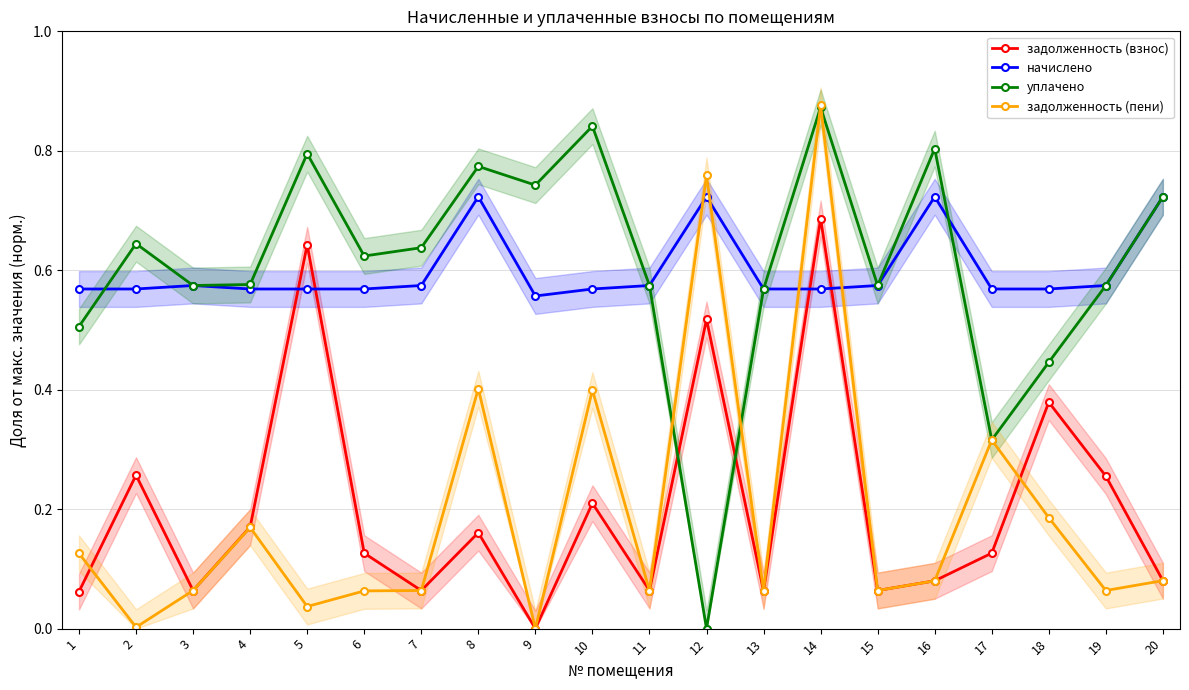

Is it true that начислено equals 0.6 at 14?

True